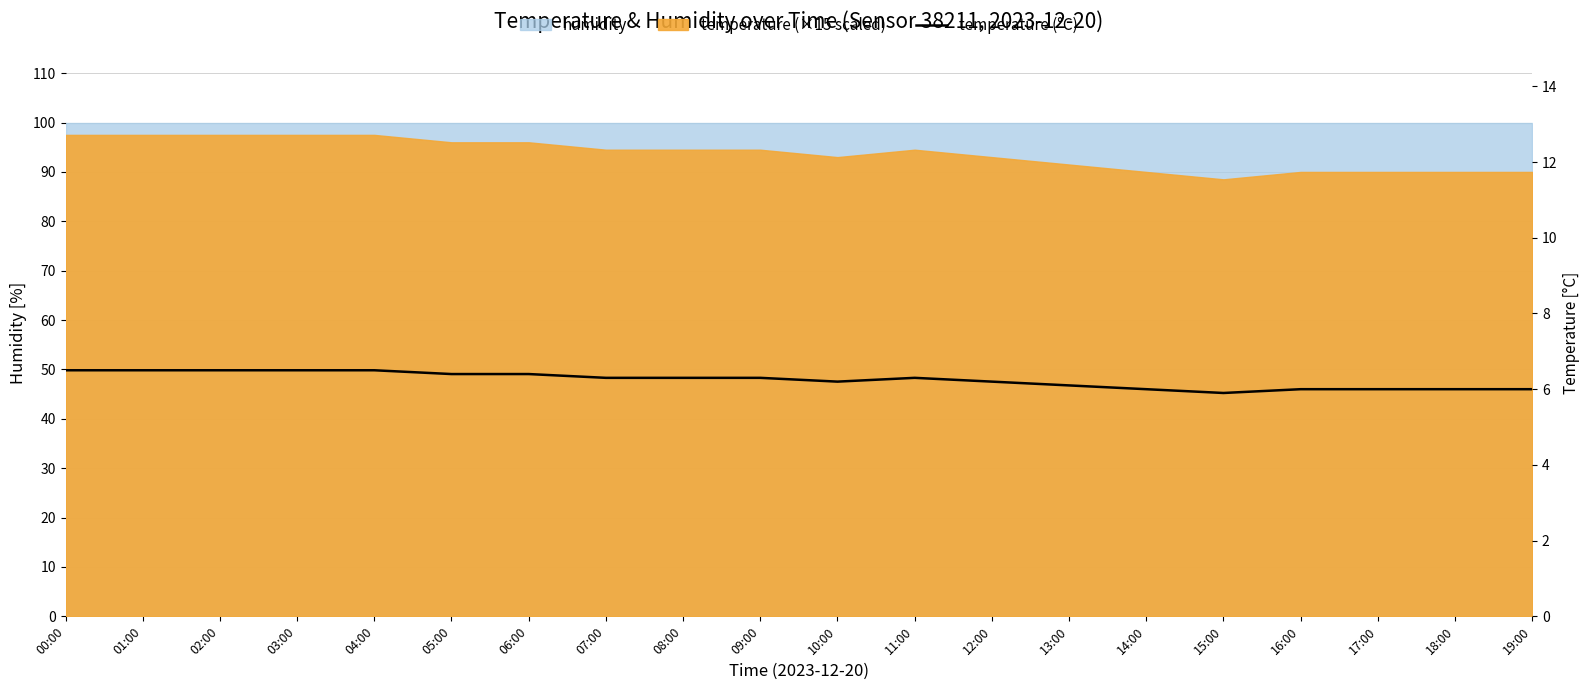

Rank the categories by value from highest to lowest.

00:00, 01:00, 02:00, 03:00, 04:00, 05:00, 06:00, 07:00, 08:00, 09:00, 11:00, 10:00, 12:00, 13:00, 14:00, 16:00, 17:00, 18:00, 19:00, 15:00